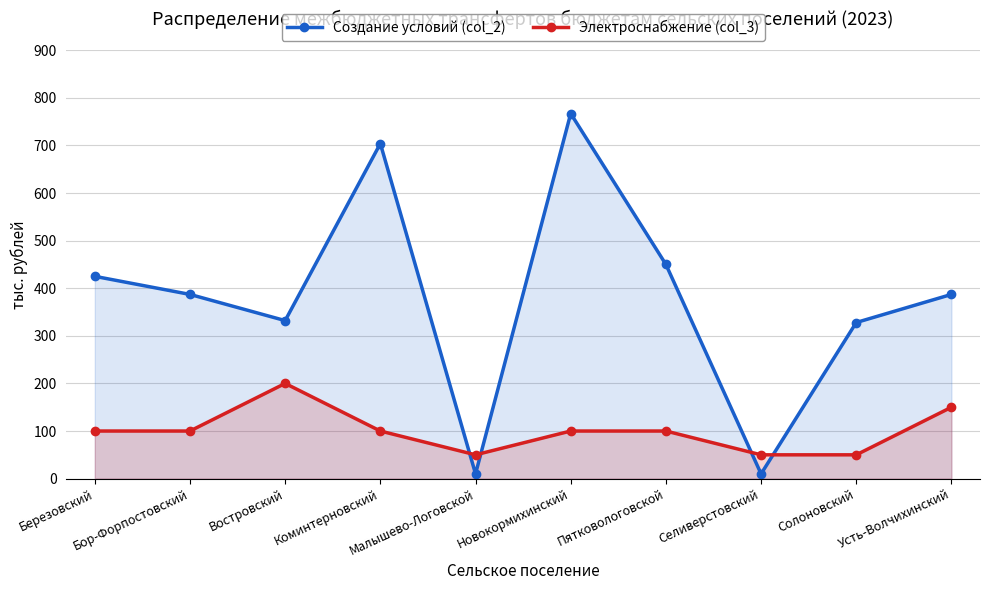

How many lines are shown in the chart?

2